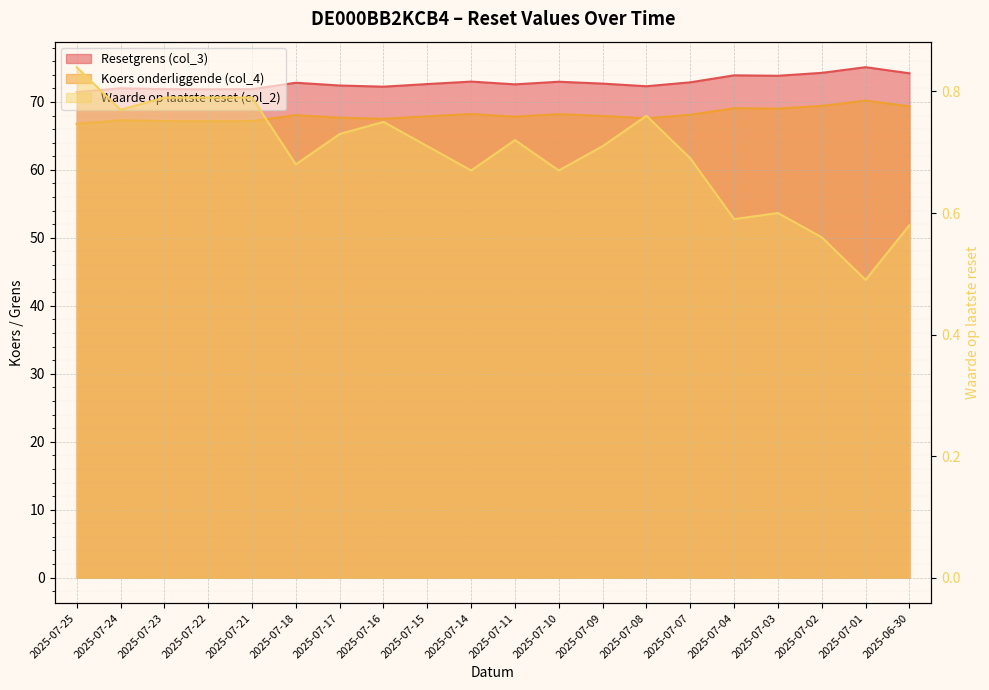

At how many categories does at least one series exceed 29?

20